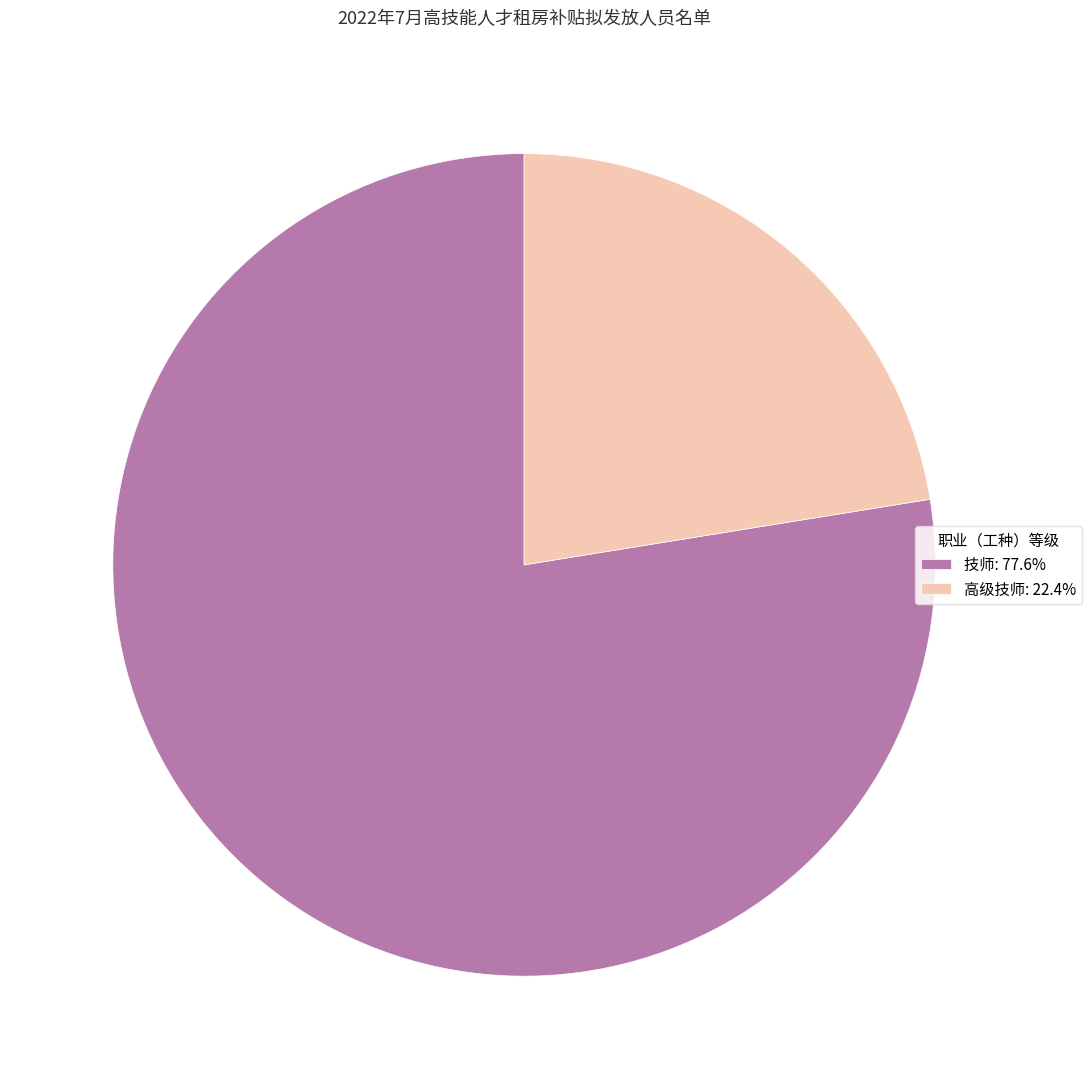

Does 技师 account for over 50% of the chart?

Yes